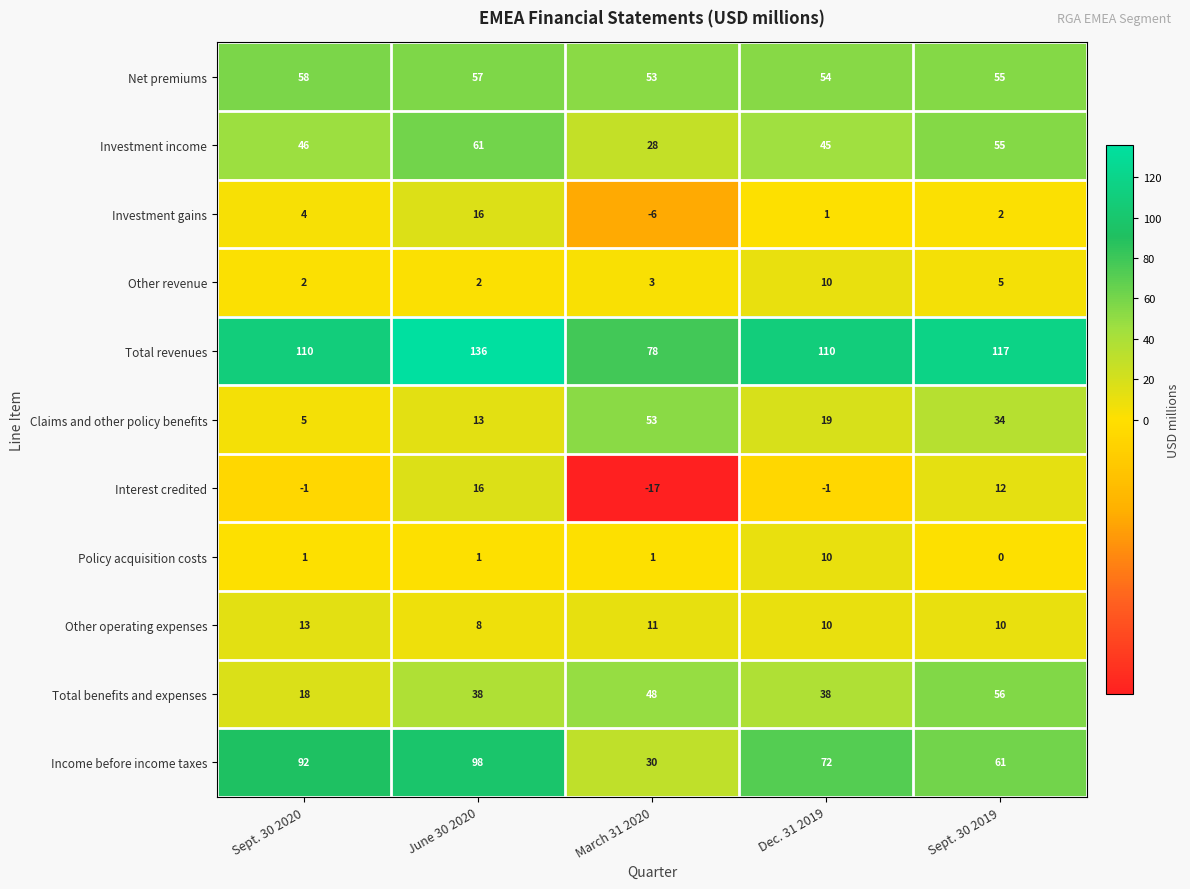

Which series changed the most between June 30 2020 and Sept. 30 2019?

Income before income taxes